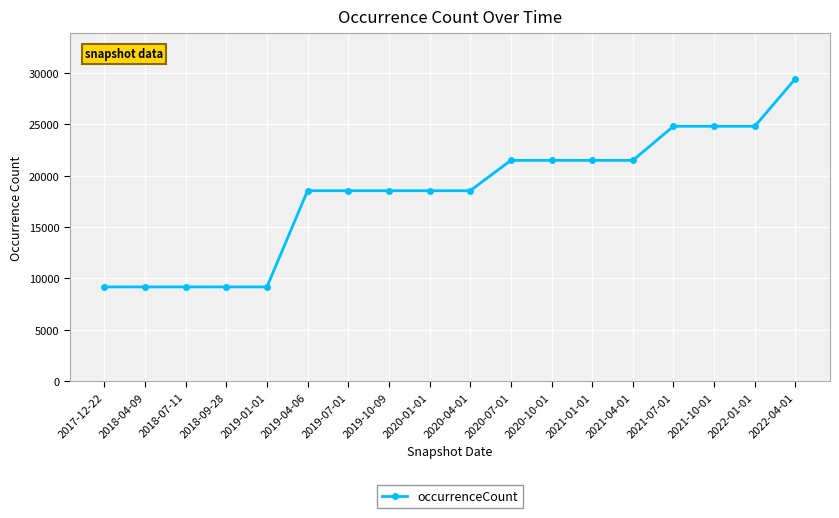

What is the difference between the second highest and minimum values?

15629